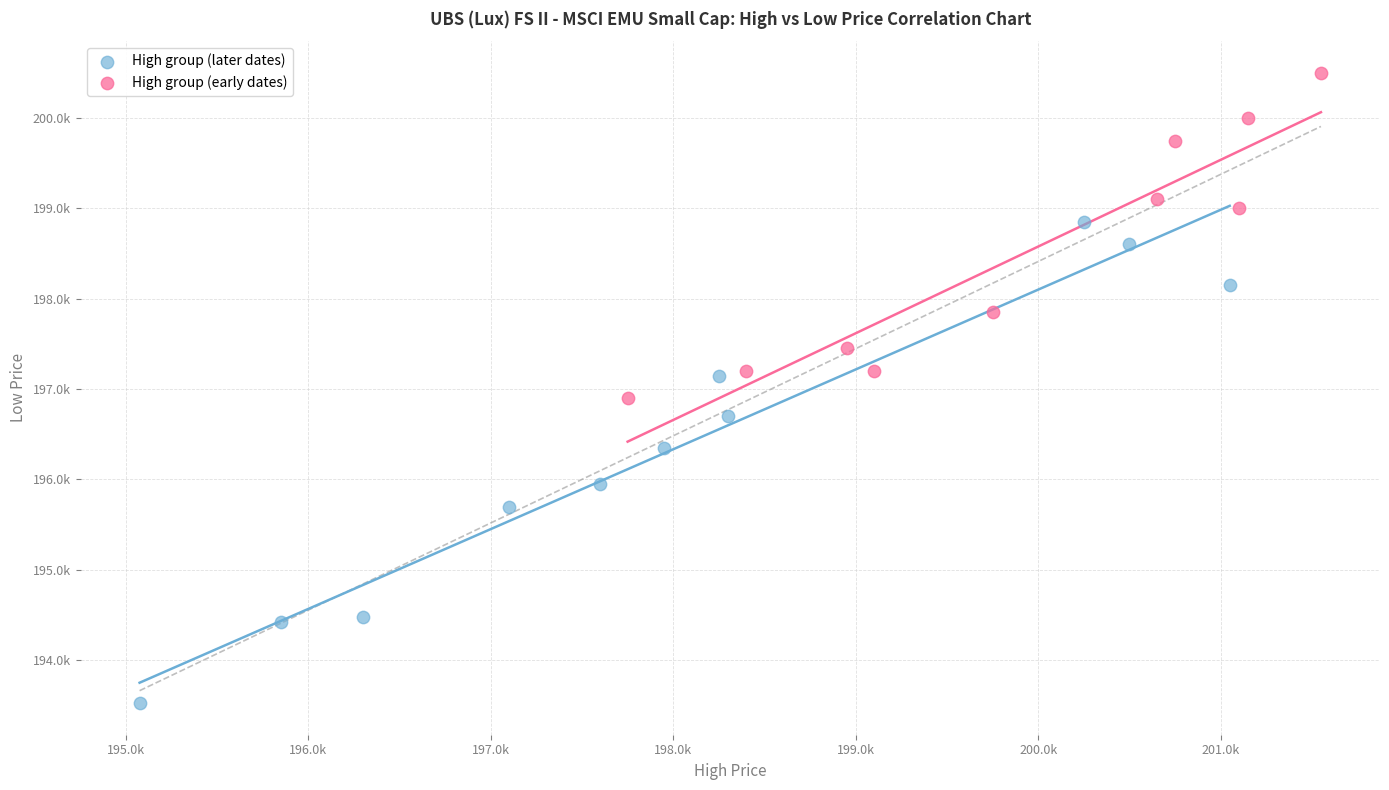

Which series has the widest spread of Y values?

High group (later dates)